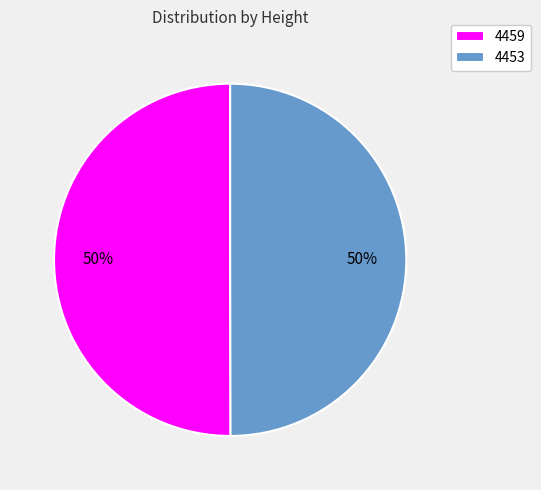

Combined, do 4453 and 4459 account for over 50%?

Yes